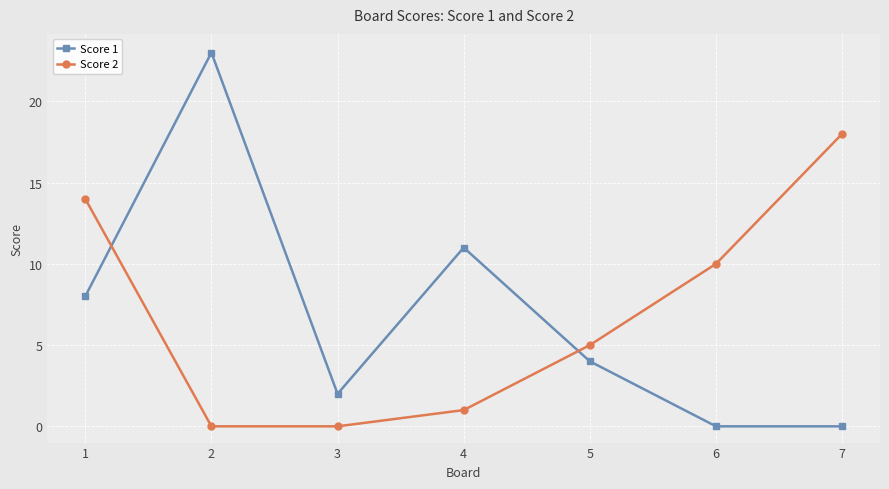

What are all the series names shown in the legend?

Score 1, Score 2